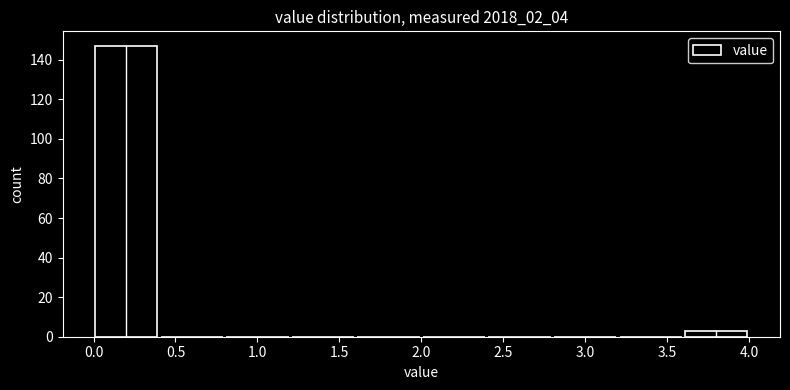

Reading left to right, transcribe this chart: for each bar, give the range it covers on the x-axis and its height. The values are not printed on the chart, so give them approximately, as read against the axis.

0.0 to 0.4: 148
0.4 to 0.8: 0
0.8 to 1.2: 0
1.2 to 1.6: 0
1.6 to 2.0: 0
2.0 to 2.4: 0
2.4 to 2.8: 0
2.8 to 3.2: 0
3.2 to 3.6: 0
3.6 to 4.0: 4